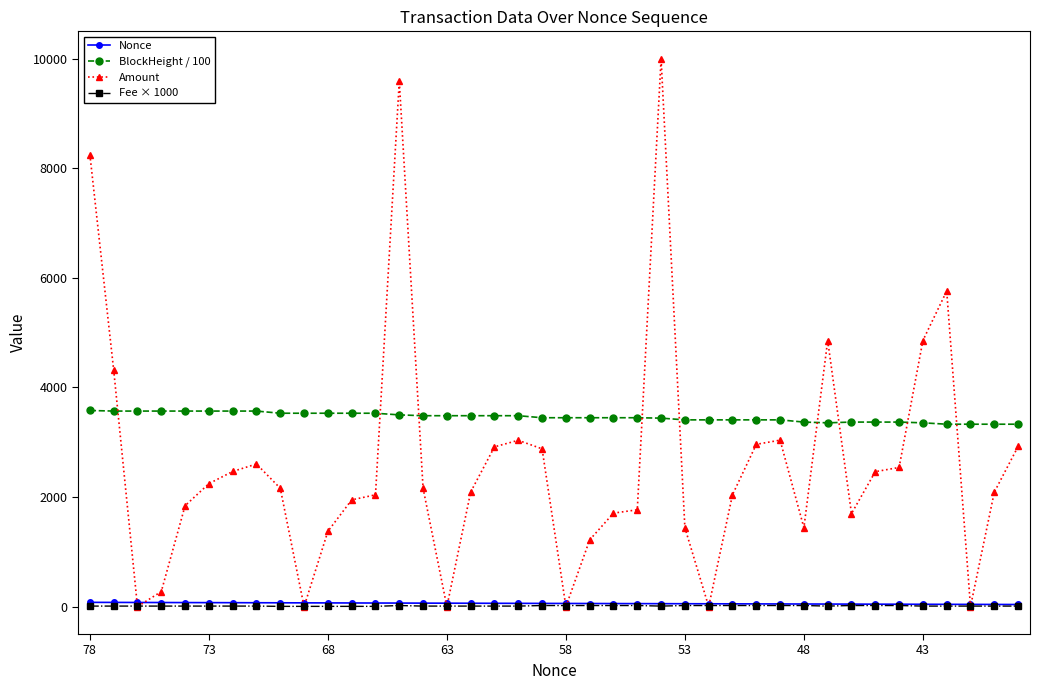

What is the maximum value for Fee × 1000?

20.0